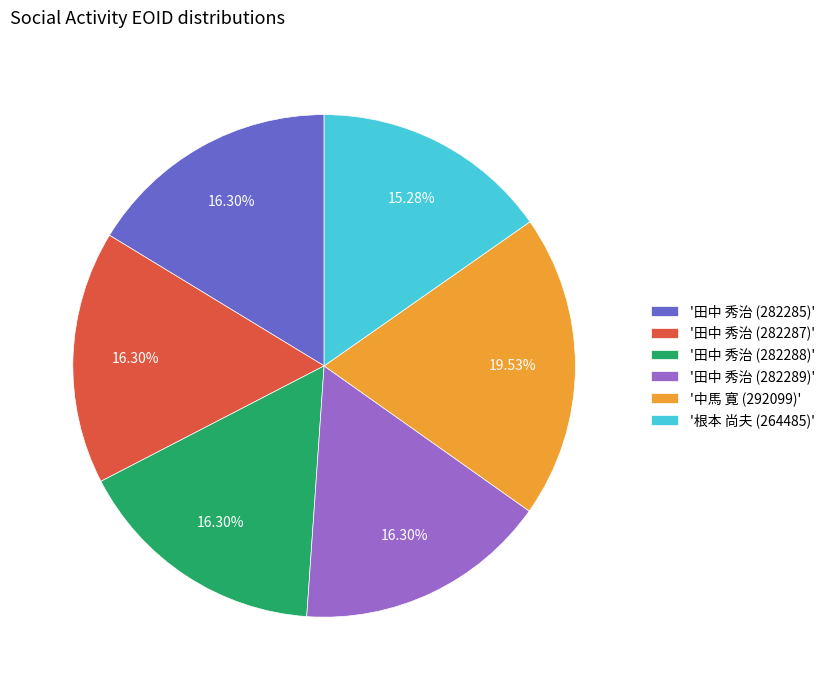

Approximately how many times larger is the value at '田中 秀治 (282287)' compared to '中馬 寛 (292099)'?

0.8